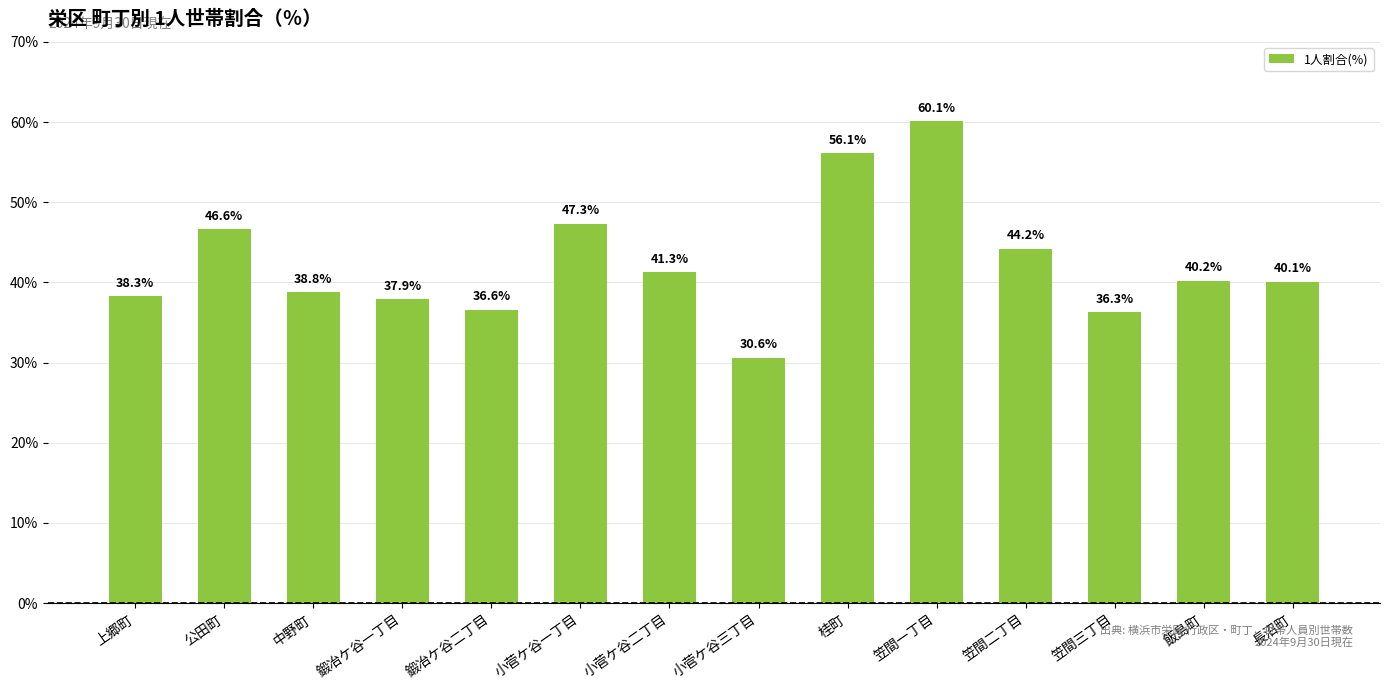

The chart shows a value of 65.6 at 中野町. True or false?

False